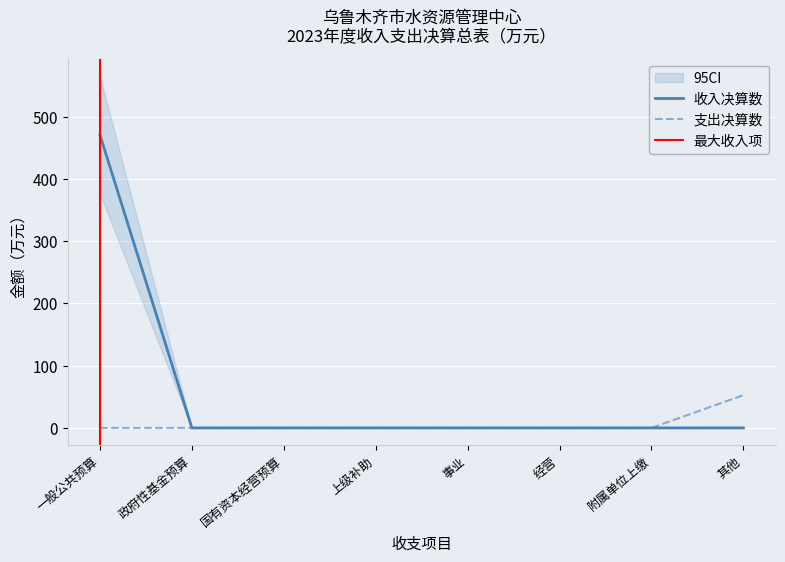

Rank the categories by value from highest to lowest.

一般公共预算, 其他, 政府性基金预算, 国有资本经营预算, 上级补助, 事业, 经营, 附属单位上缴